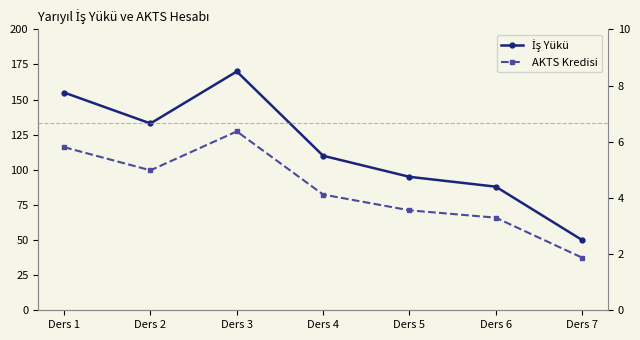

Is the value of AKTS Kredisi at Ders 6 greater than the value of İş Yükü at Ders 6?

No